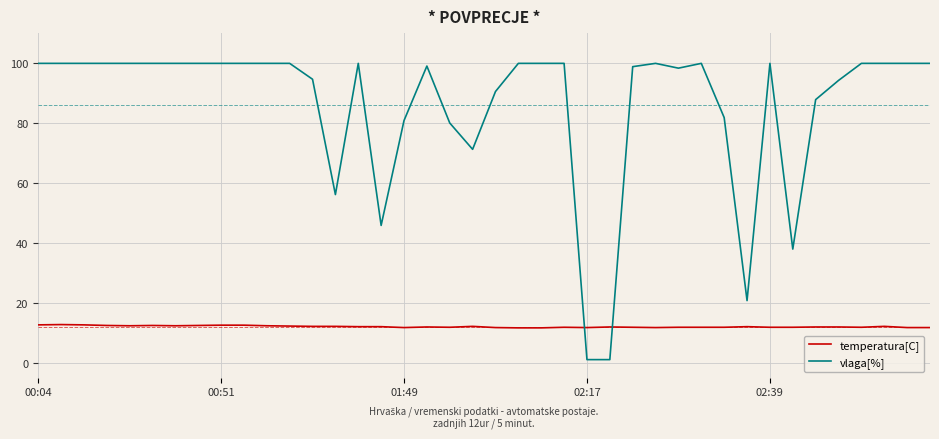

What is the maximum value for vlaga[%]?

99.9